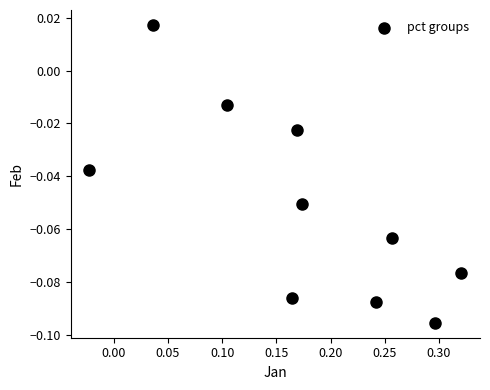

What is the range of X values (max minus min)?

0.3